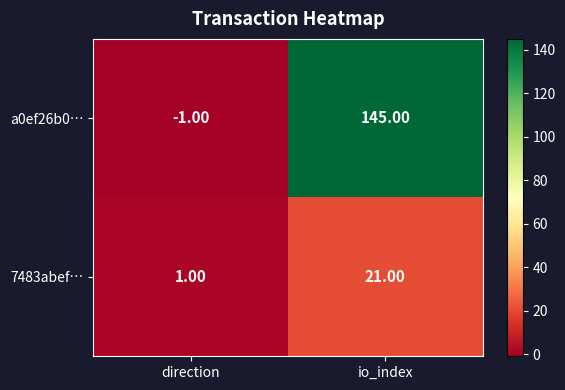

What is the difference between the highest and lowest values at io_index?

124